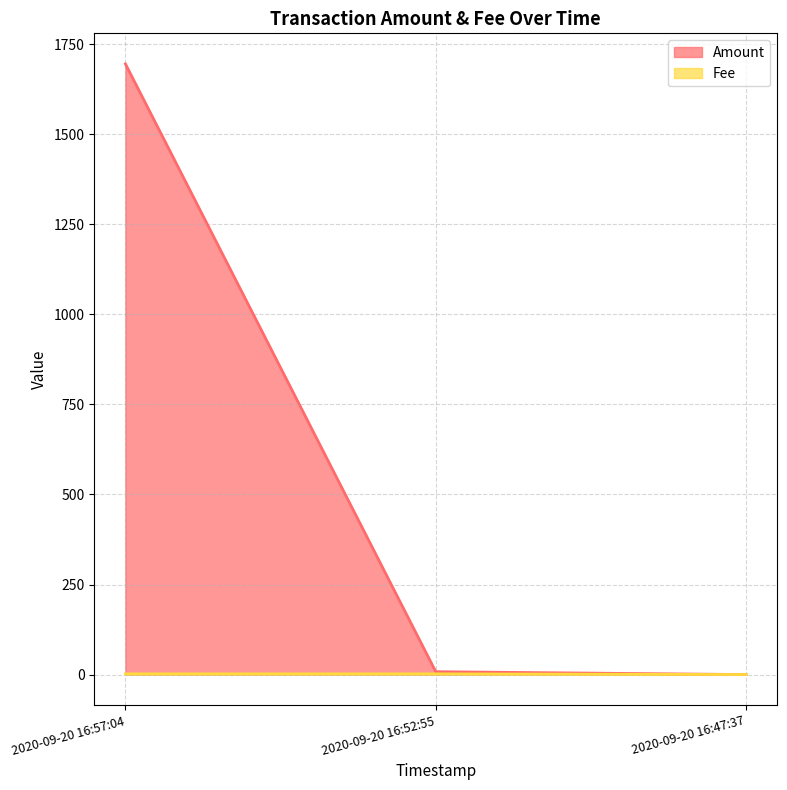

At which category is the sum across all series the highest?

2020-09-20 16:57:04